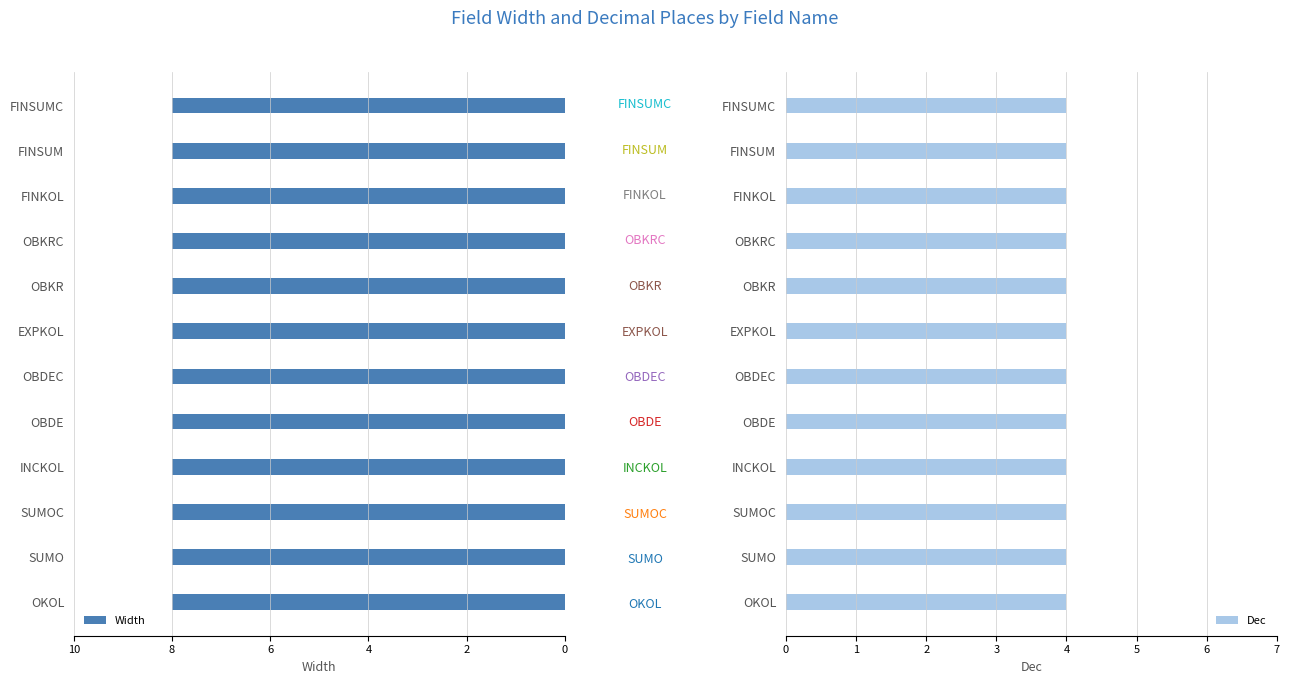

Which series changed the most between SUMO and OBKR?

Width